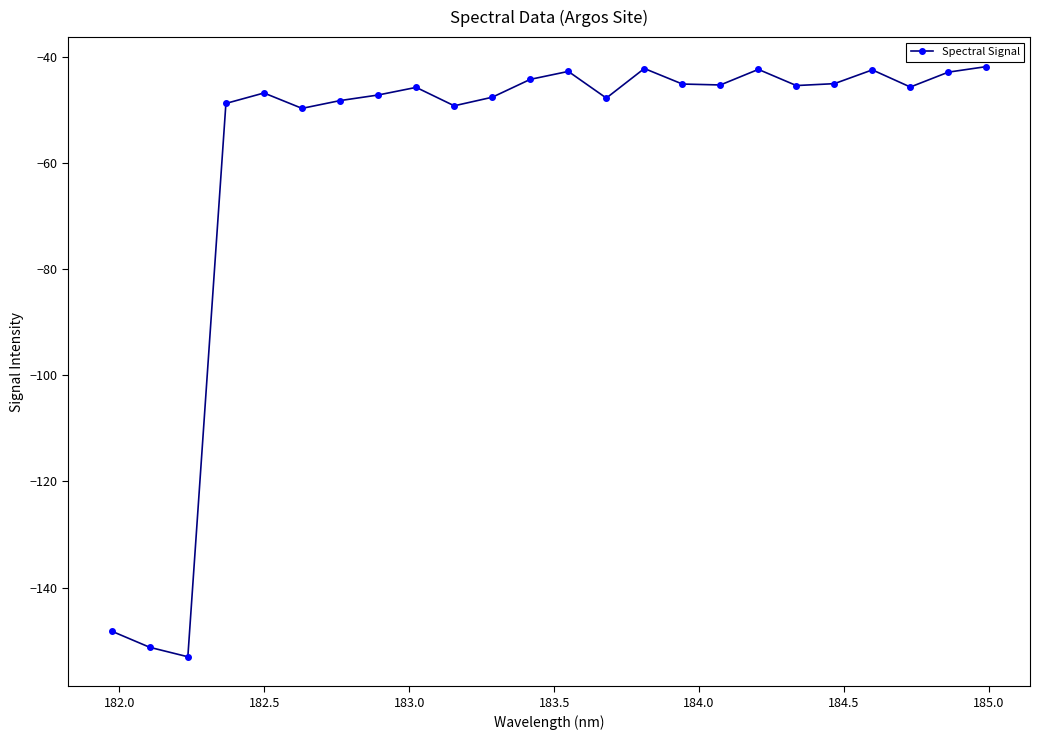

Is this an area chart (filled region under the line)?

No